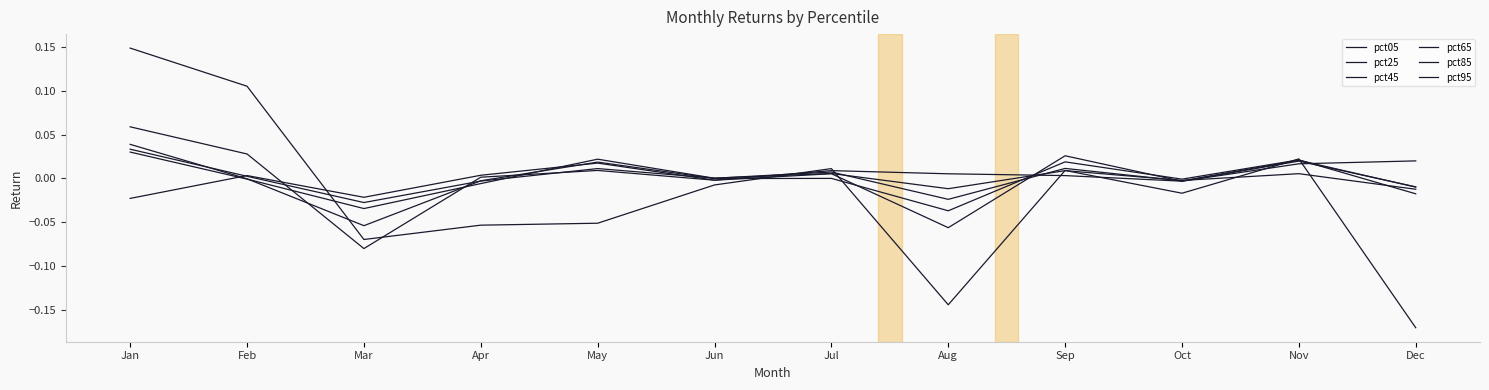

How many lines are shown in the chart?

6